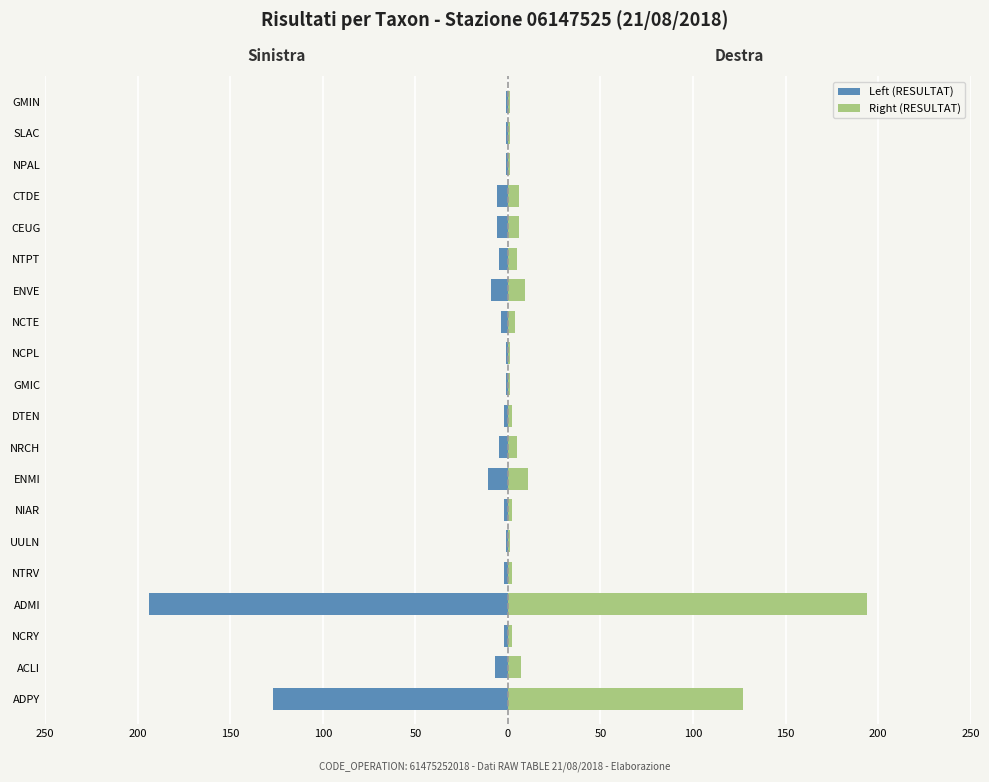

How many data points in Right (RESULTAT) are less than 4?

10